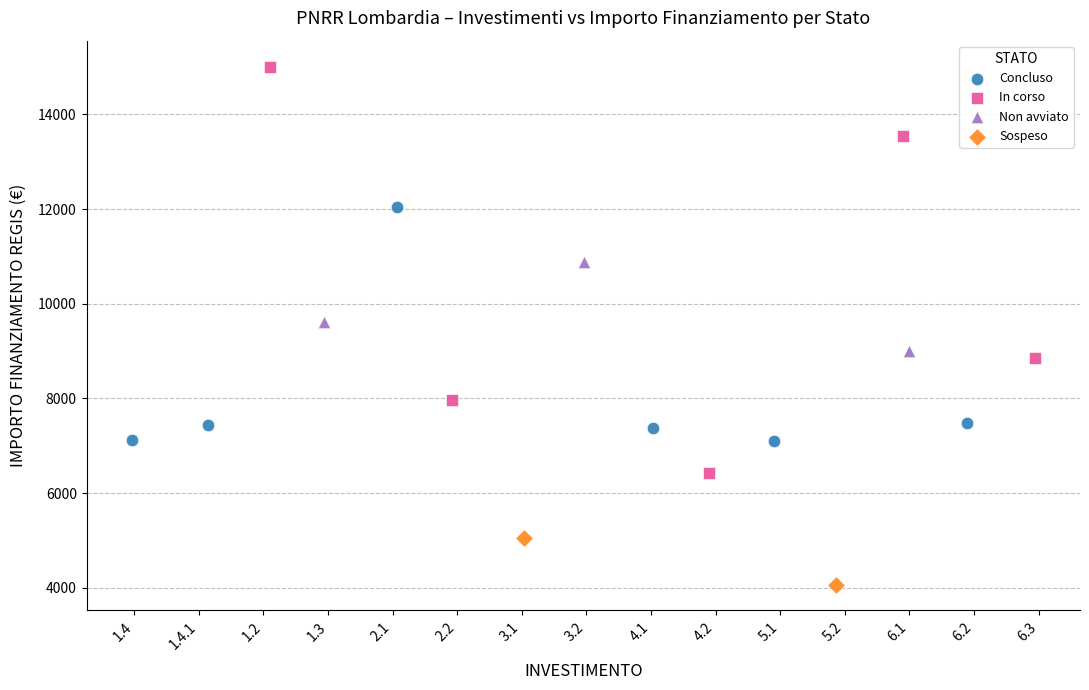

What are all the series names shown in the legend?

Concluso, In corso, Non avviato, Sospeso